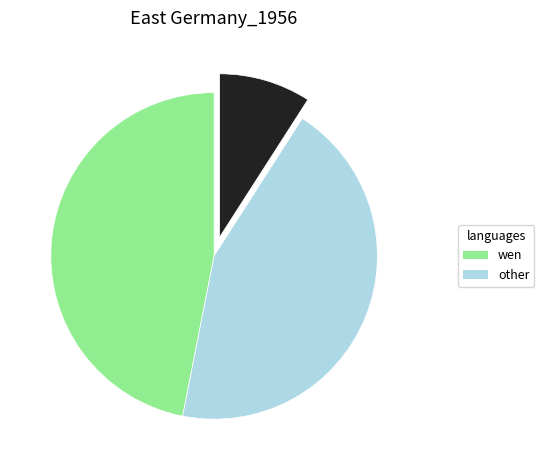

Is there any slice that represents more than half of the pie?

No